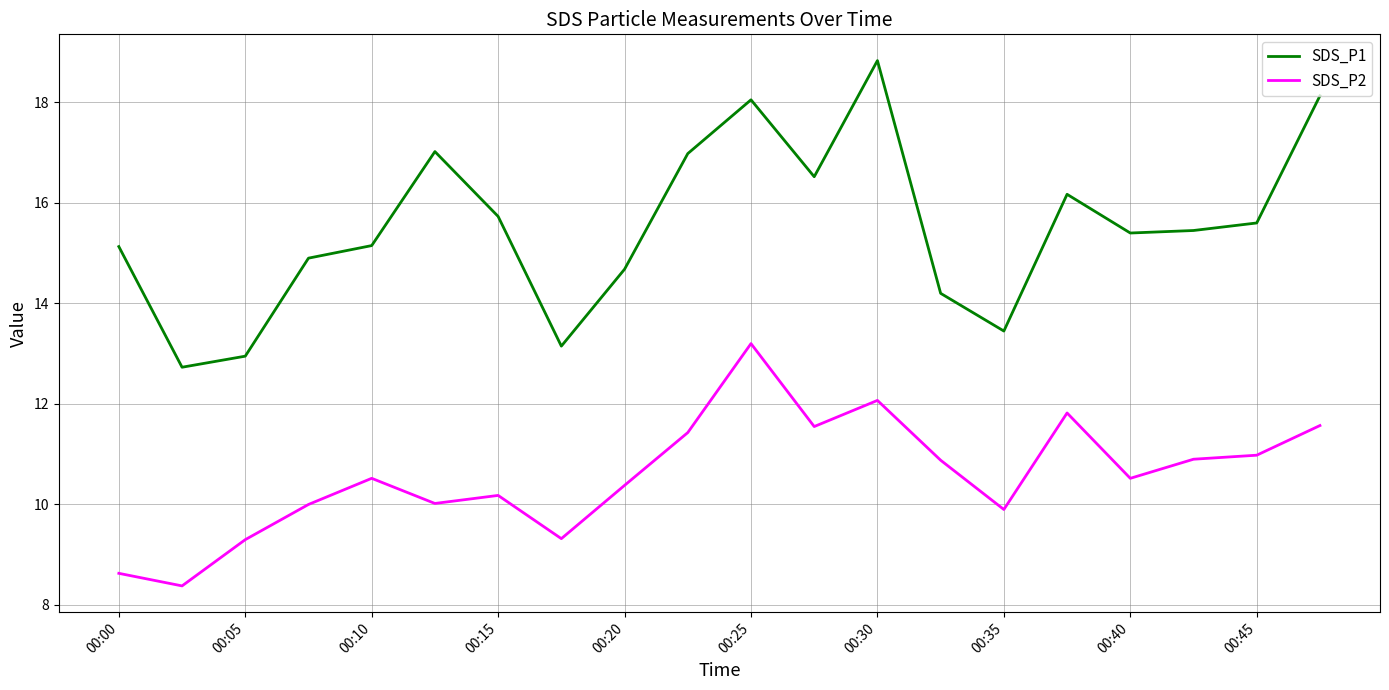

True or false: SDS_P2 and SDS_P1 cross at least once.

False